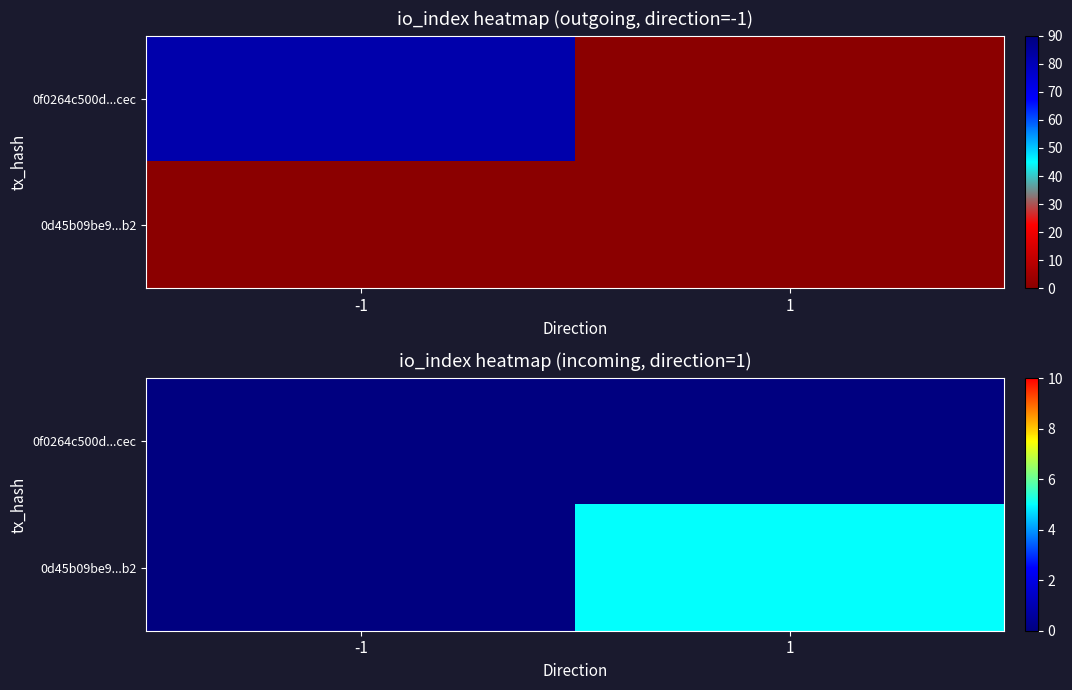

How many categories are shown in the chart?

2